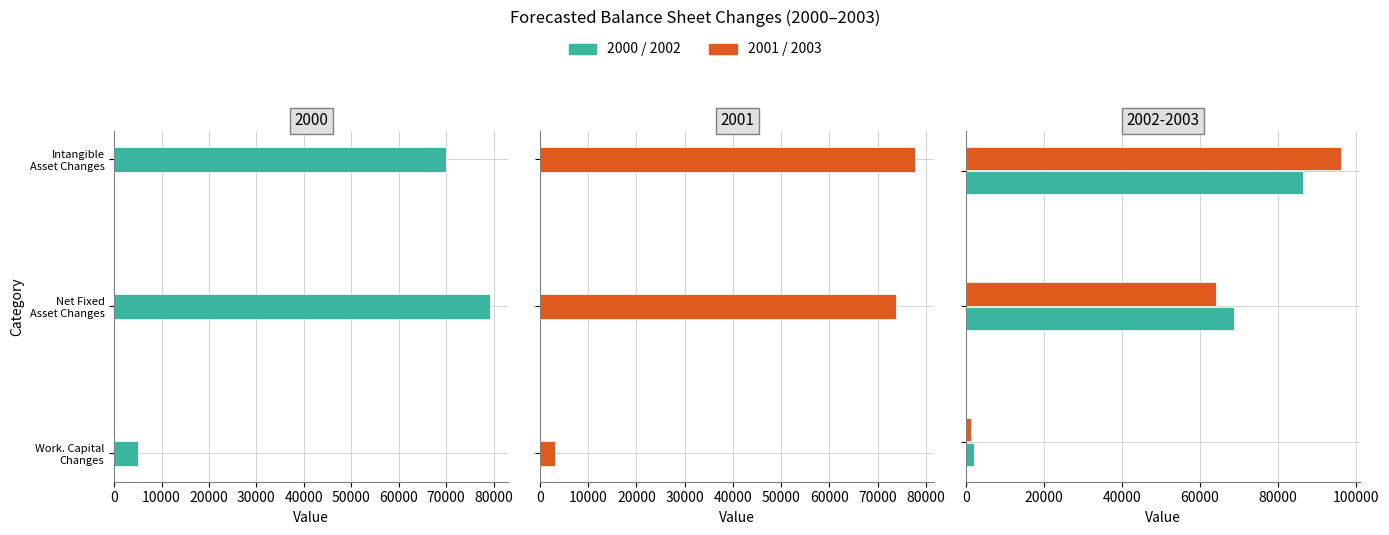

Is it true that 2000 equals 103498.4 at Changes In Net Fixed Assets?

False